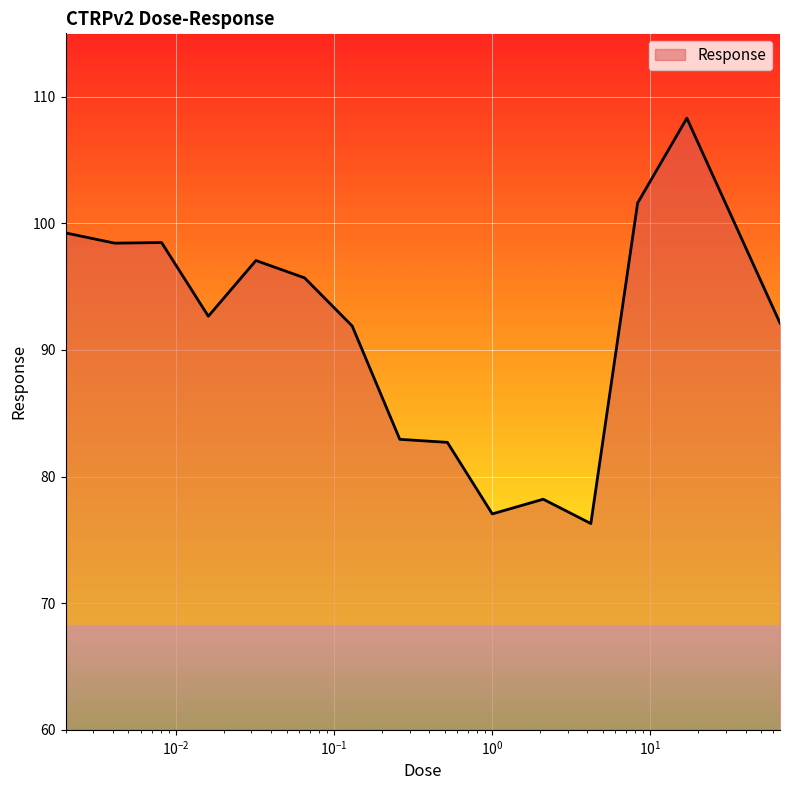

What is the difference between the maximum and minimum values?

32.0